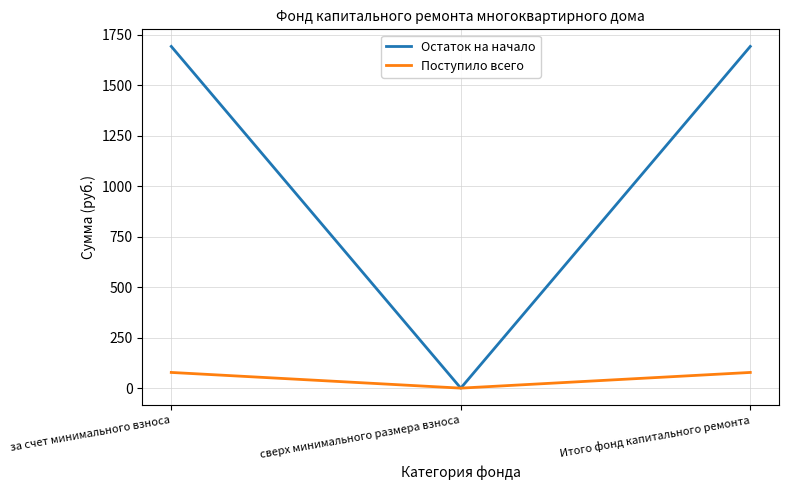

Which series has the largest total across all categories?

Остаток на начало